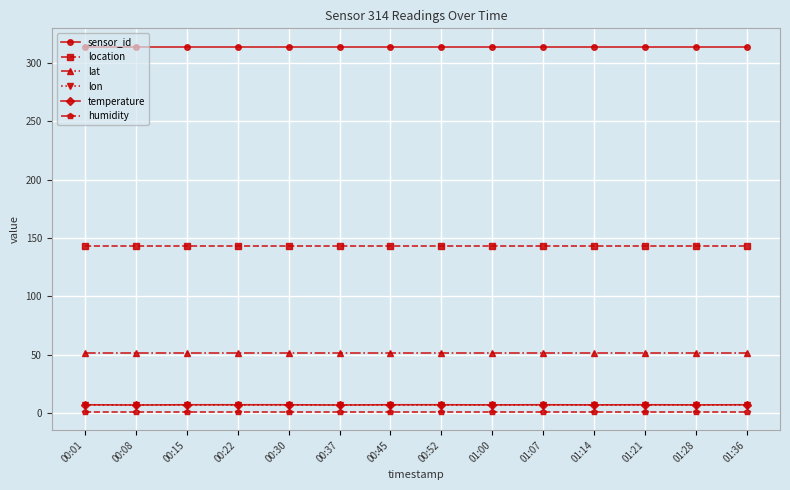

How many categories are shown in the chart?

14